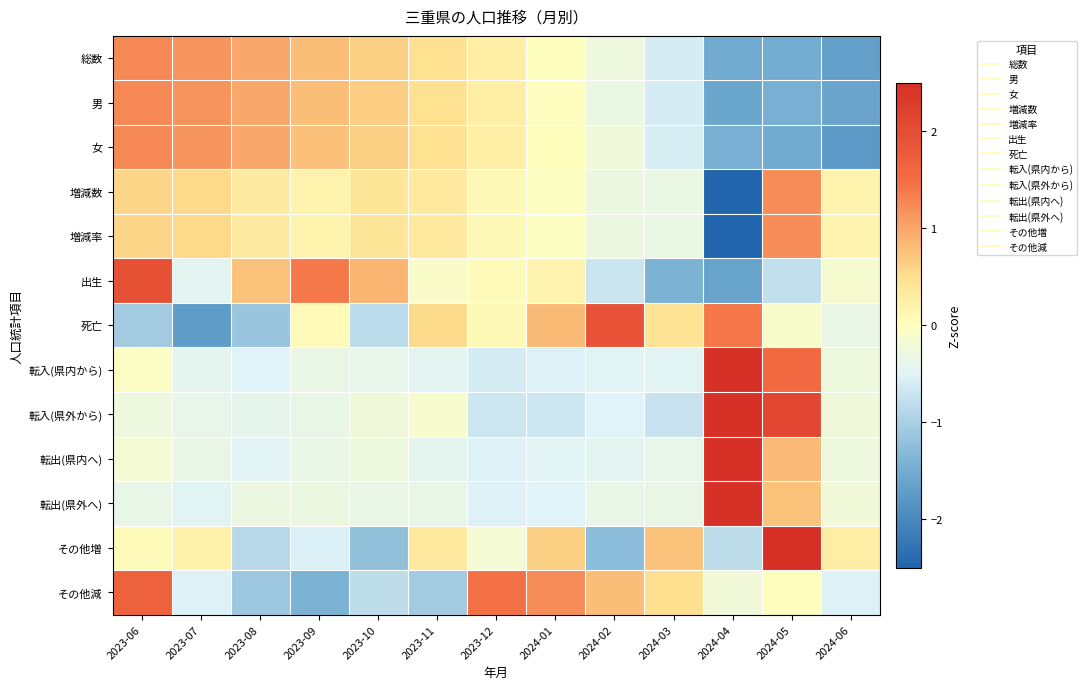

Between 2023-06 and 2023-08, which series saw the biggest shift?

その他減